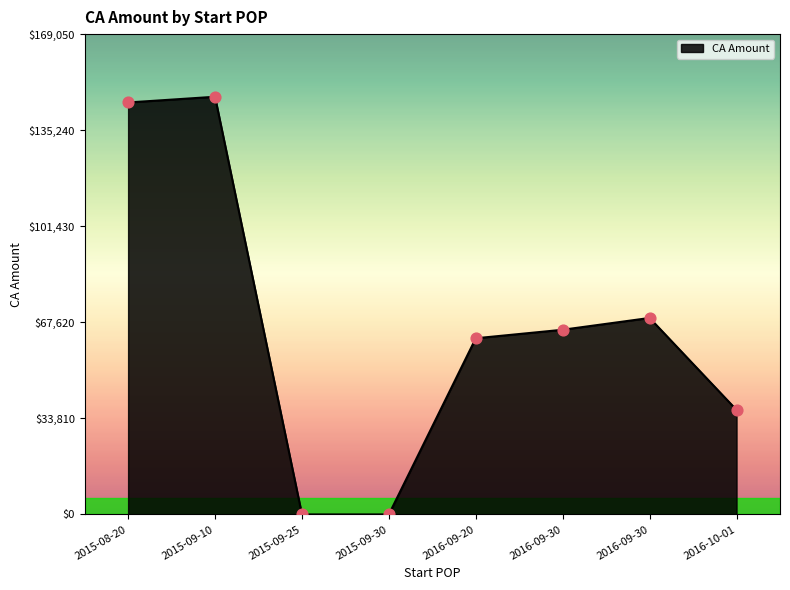

How many series are shown in this chart?

1